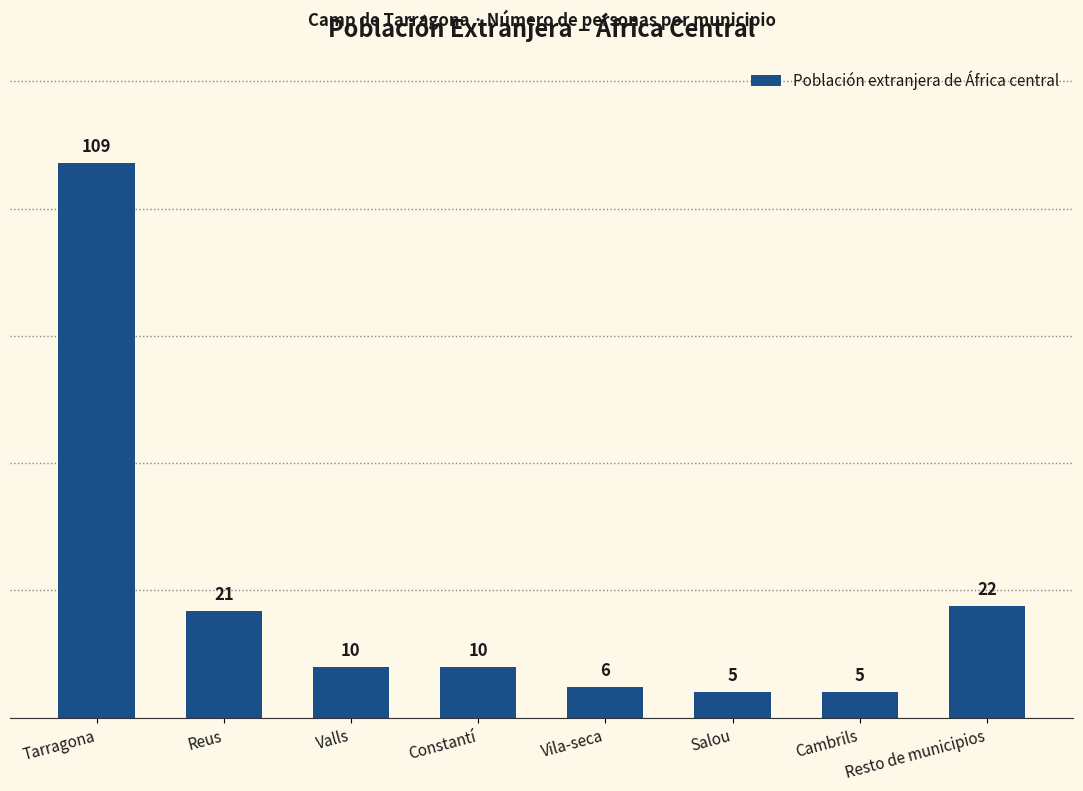

What is the ratio of the value at Vila-seca to the value at Cambrils?

1.2